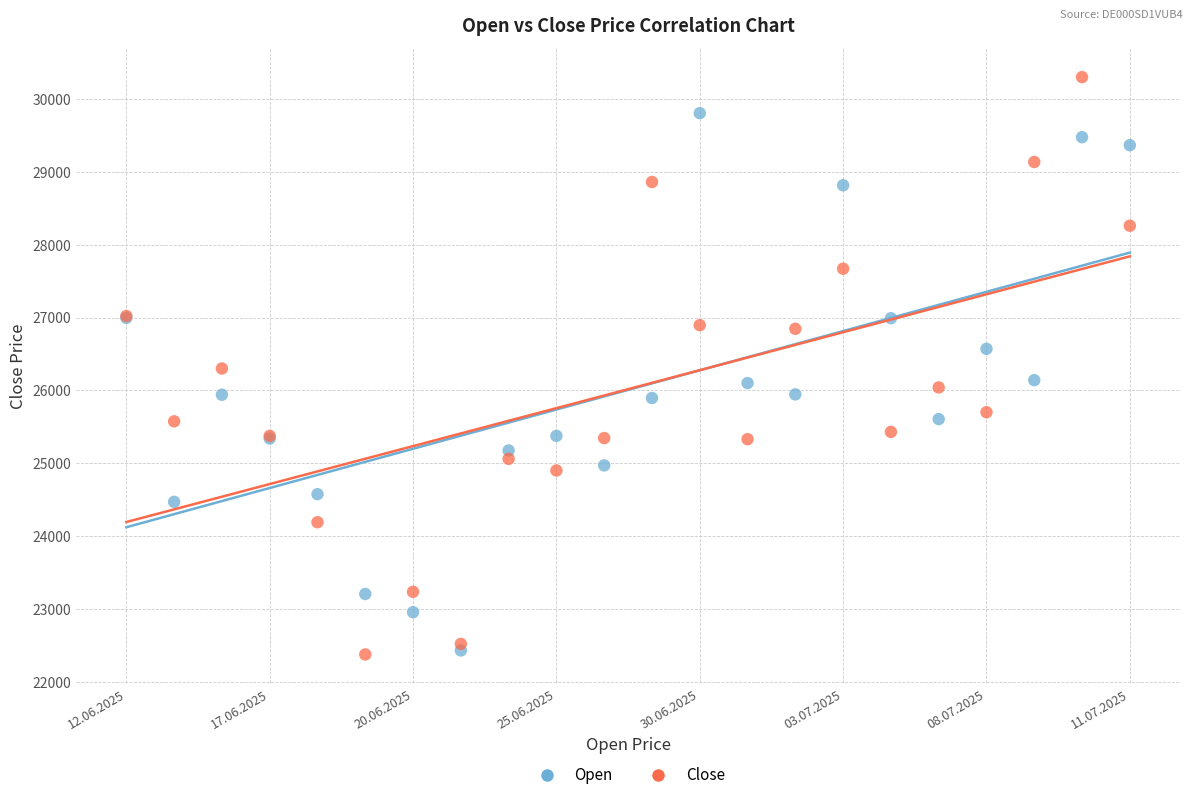

Which series contains the highest Y value?

Close